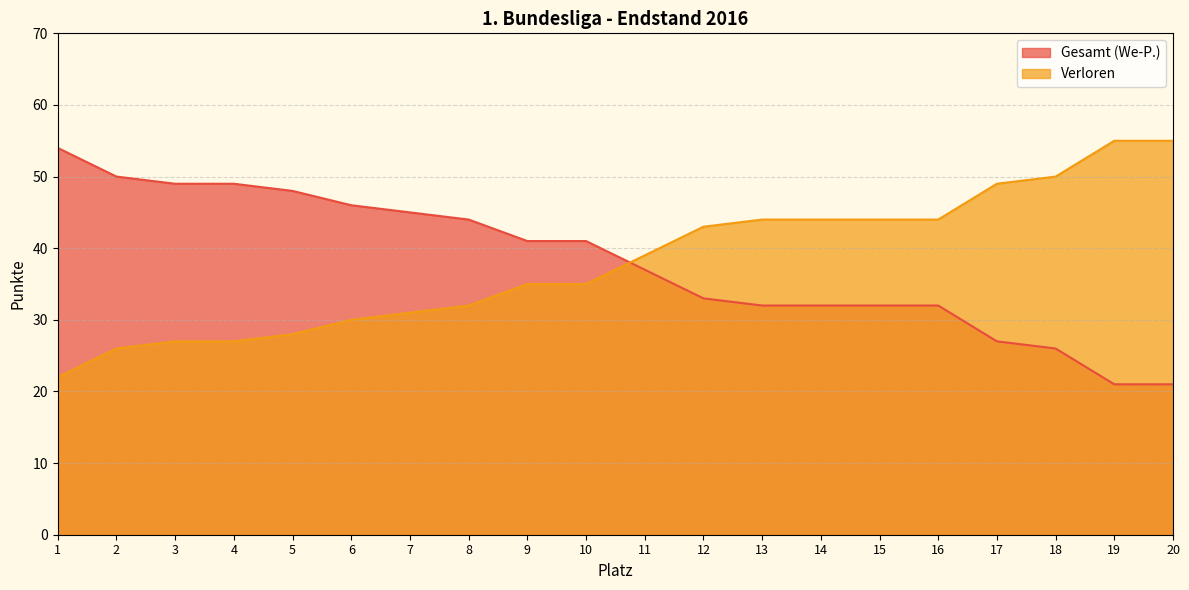

Rank the series by their maximum value, from highest to lowest.

Verloren, Gesamt (We-P.)